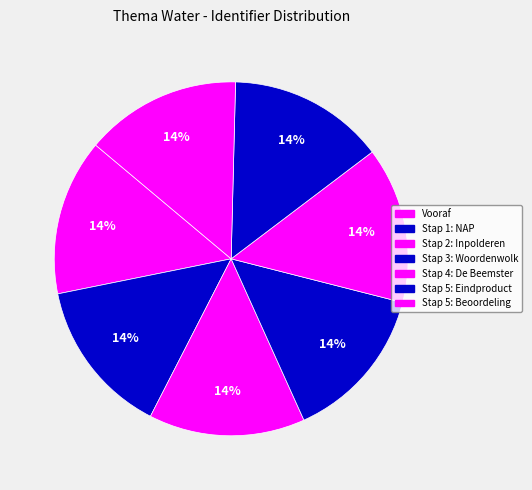

True or false: Stap 2: Inpolderen accounts for 14% of the total.

True